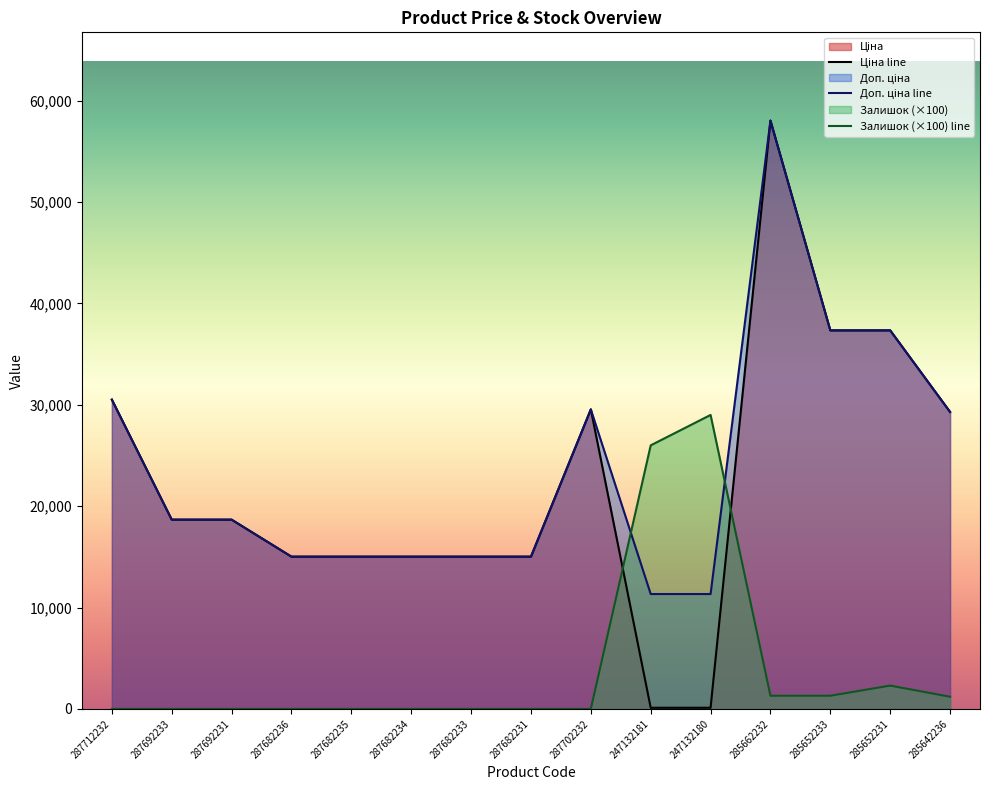

What are all the series names shown in the legend?

Ціна, Доп. ціна, Залишок